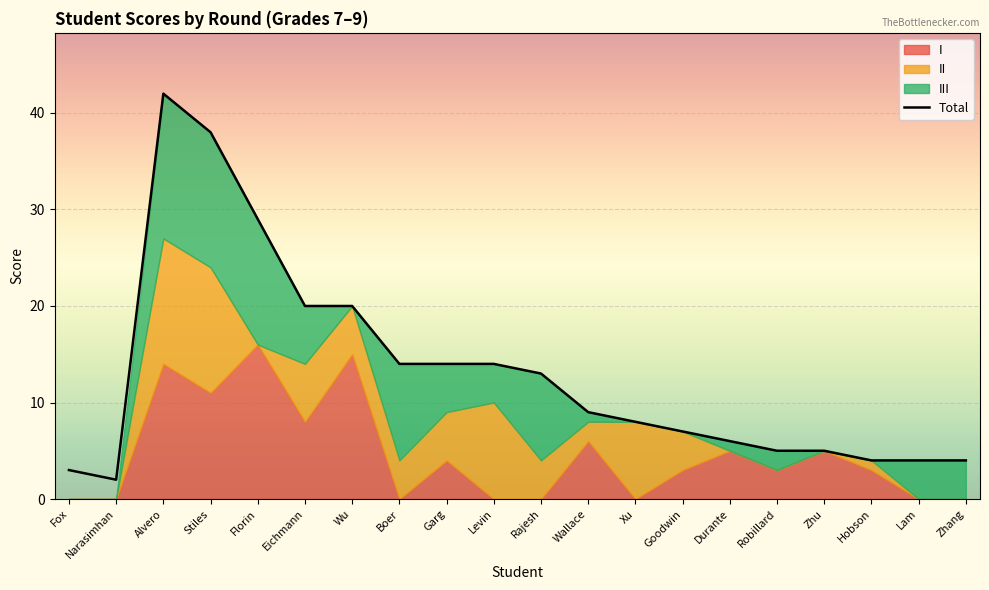

What is the sum of the values at Wu and Fox?

23